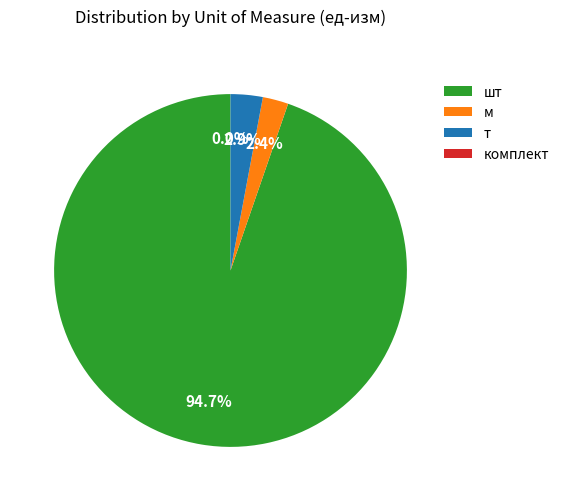

What is the smallest slice in the pie chart?

комплект